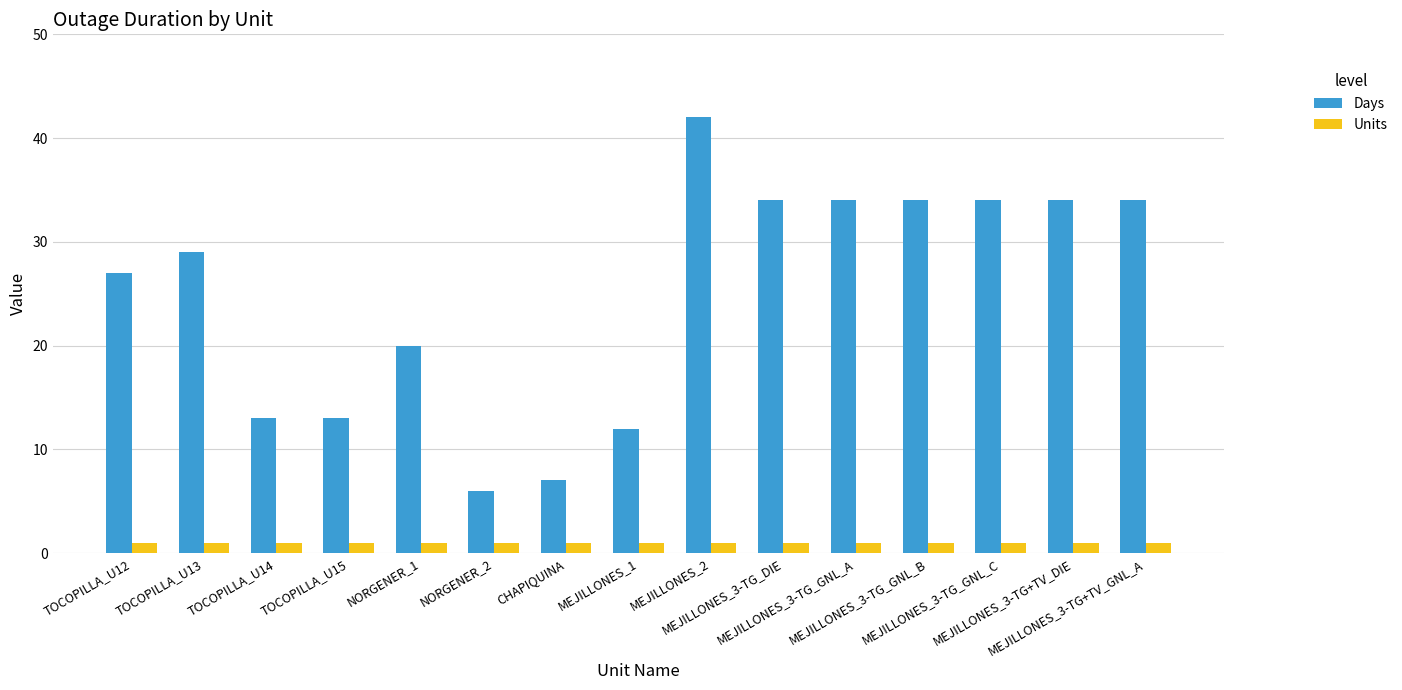

Reading left to right, extract all data points from this chart.

Days: 27	29	13	13	20	6	7	12	42	34	34	34	34	34	34
Units: 1	1	1	1	1	1	1	1	1	1	1	1	1	1	1